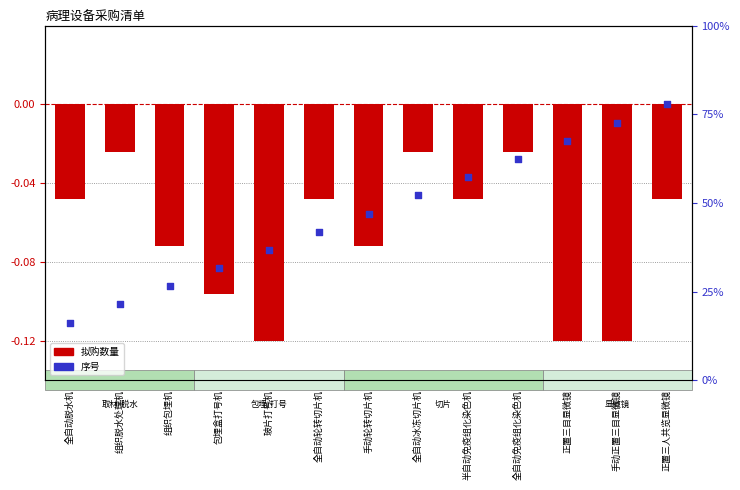

Which series reaches the maximum Y coordinate?

序号